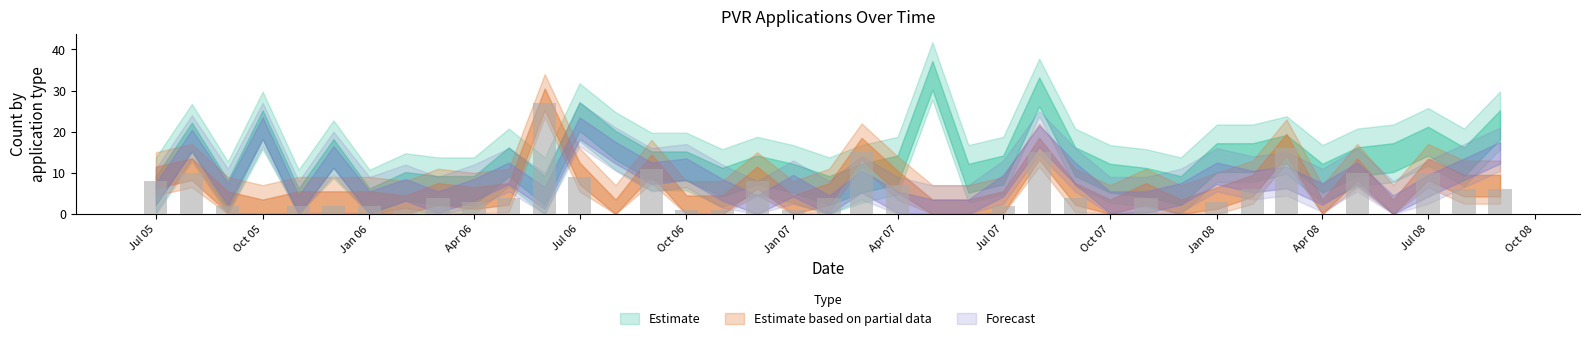

What is the sum of all values?

204